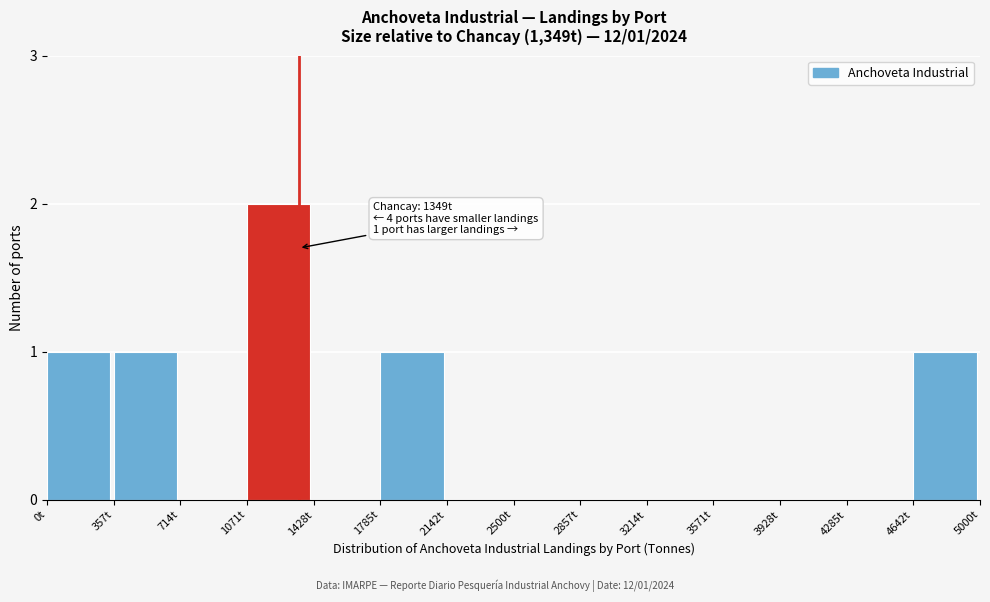

Reading left to right, list all the values displayed in this chart.

0t=1	357t=1	714t=0	1071t=2	1428t=0	1785t=1	2142t=0	2500t=0	2857t=0	3214t=0	3571t=0	3928t=0	4285t=0	4642t=1